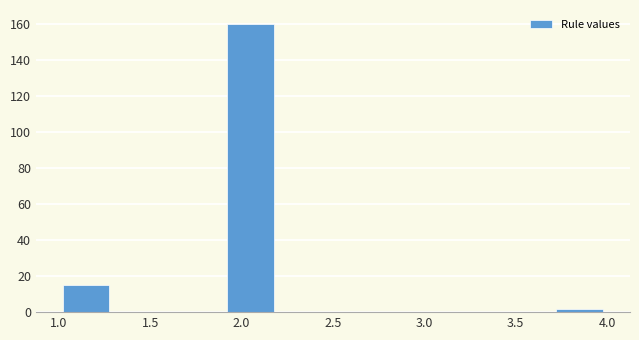

Over which range of the x-axis is the bar tallest?

1.9 to 2.2